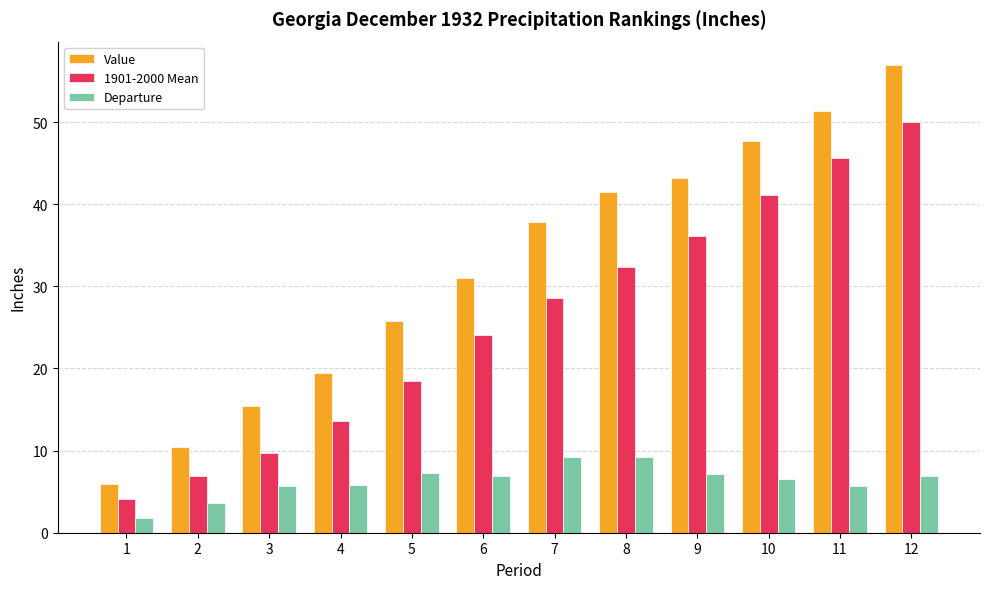

How many categories are shown in the chart?

12